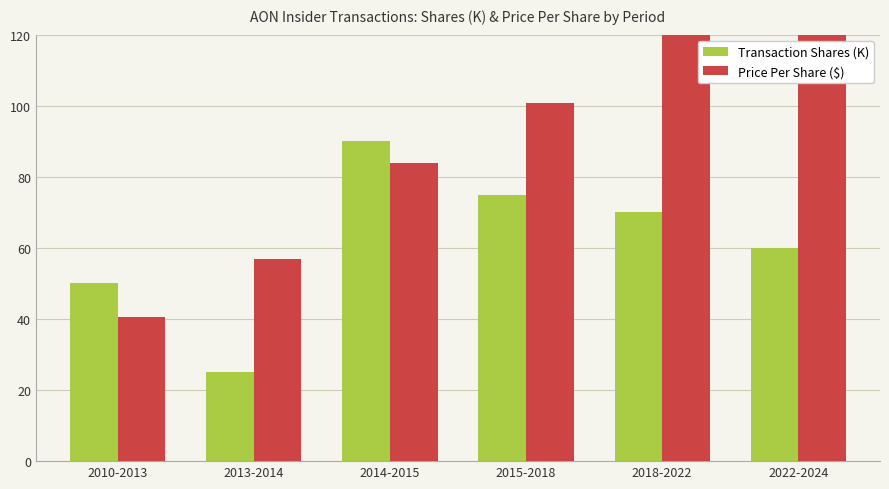

At which label does Transaction Shares (K) reach its peak?

2014-2015